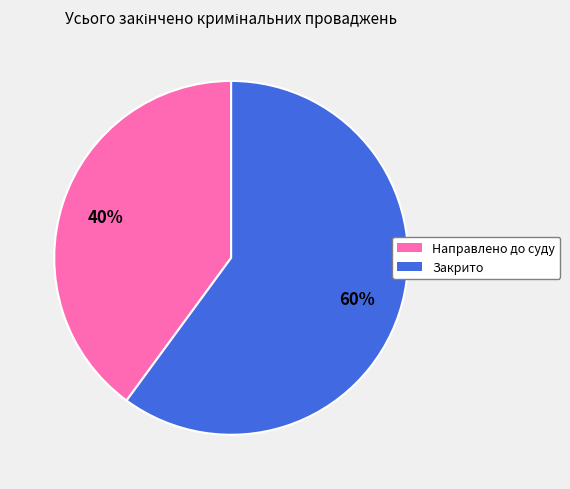

Which has a higher value, Направлено до суду or Закрито?

Закрито